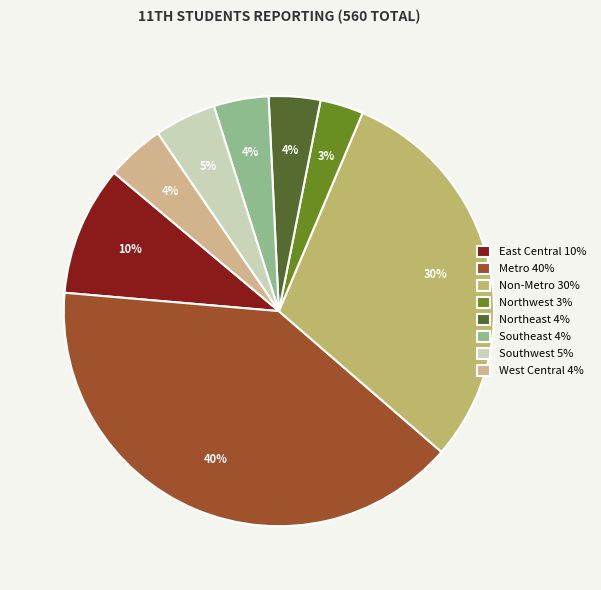

How many segments does this pie chart have?

8